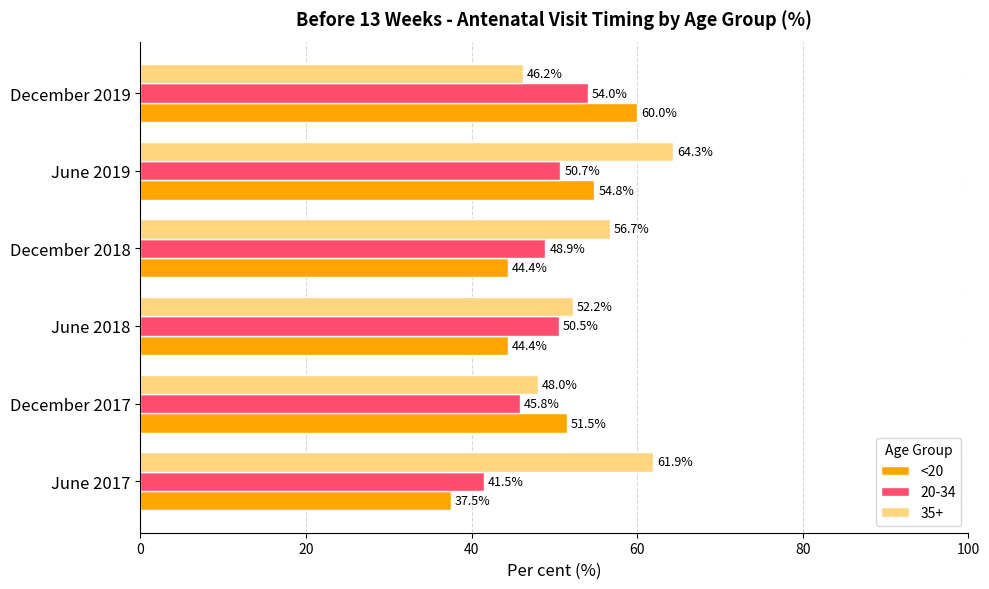

What is the sum of the <20 values at December 2019 and June 2017?

97.5